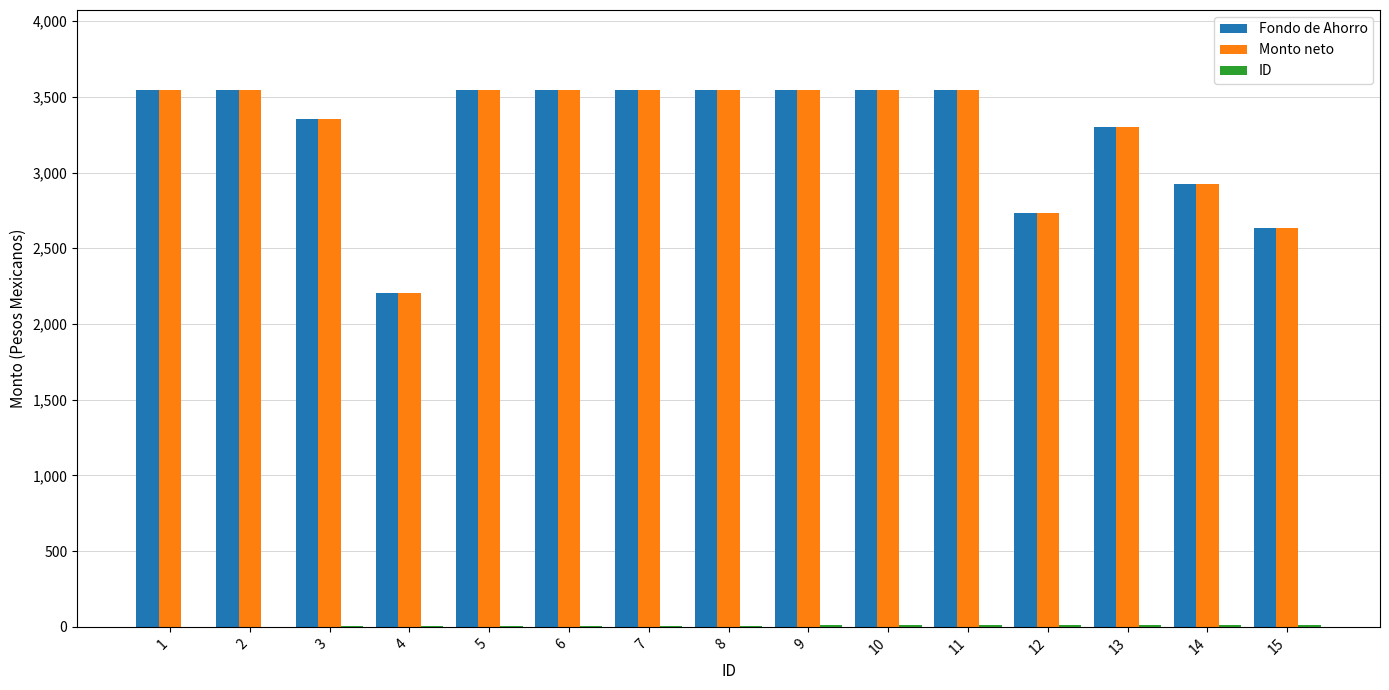

The value of Fondo de Ahorro at 6 is 842.6. True or false?

False